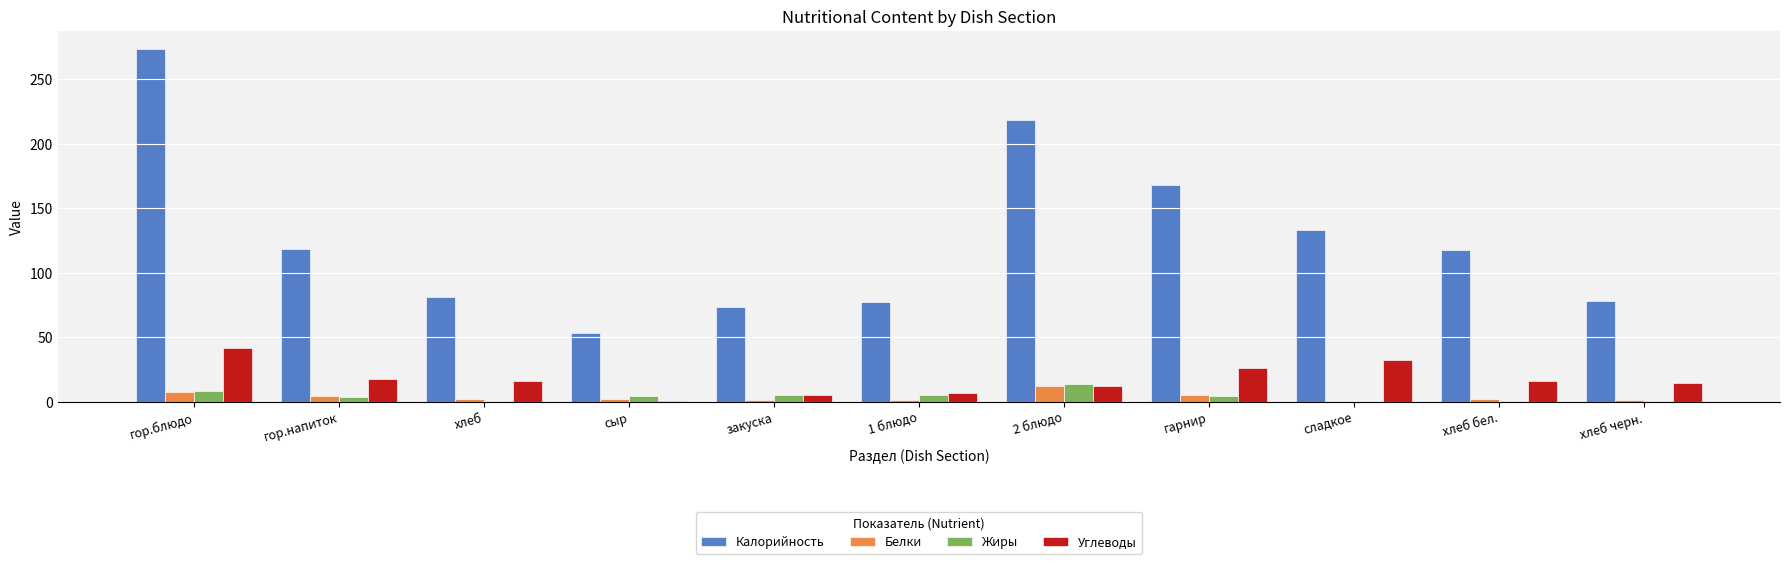

Is the value of Жиры at 1 блюдо greater than the value of Белки at сыр?

Yes